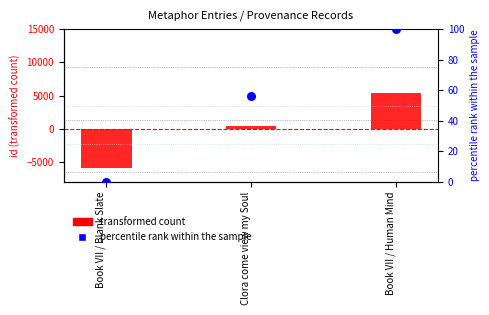

Which series reaches the minimum Y coordinate?

transformed count